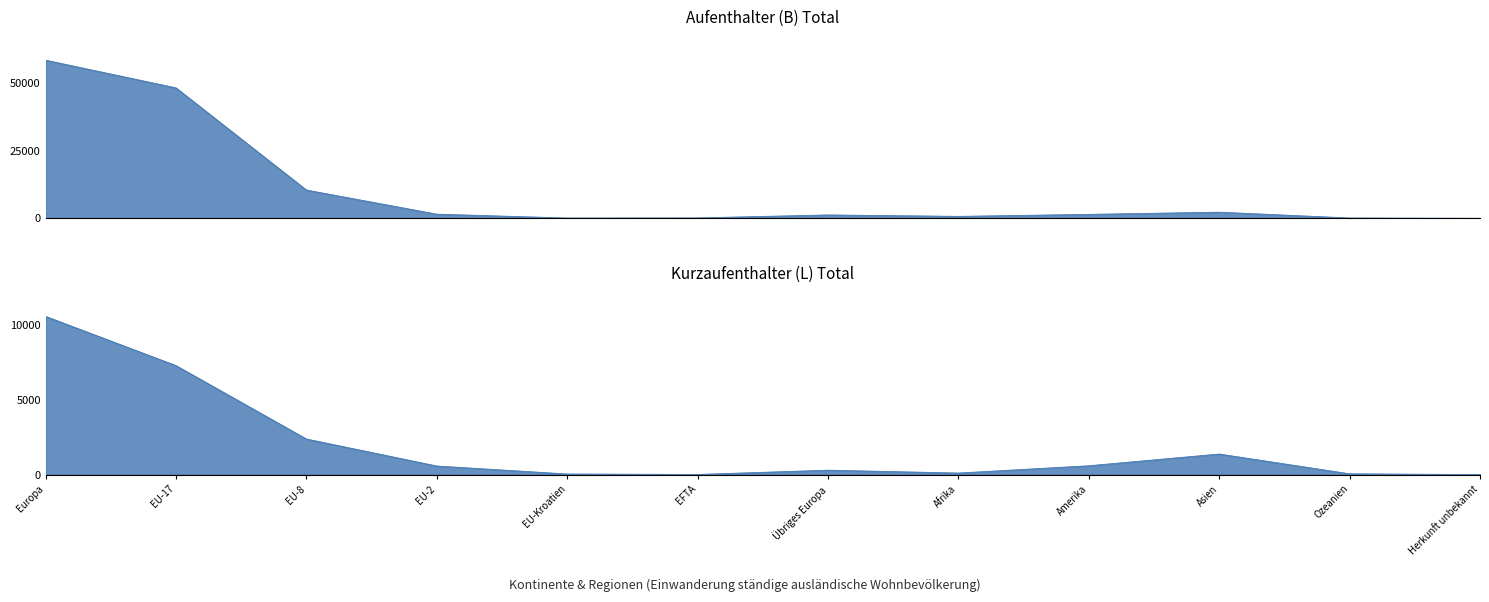

At which category does the chart reach its minimum across all series?

Herkunft unbekannt